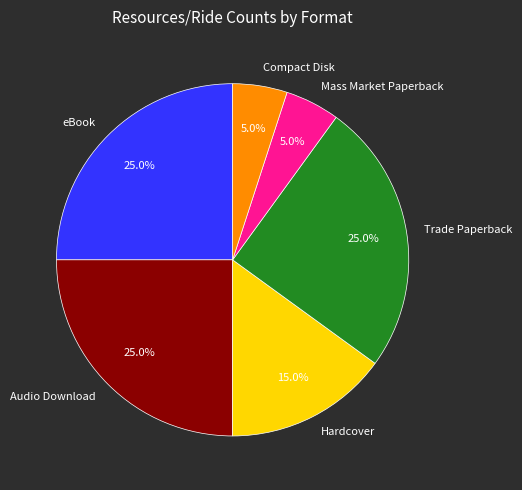

Which has a higher value, Audio Download or Compact Disk?

Audio Download